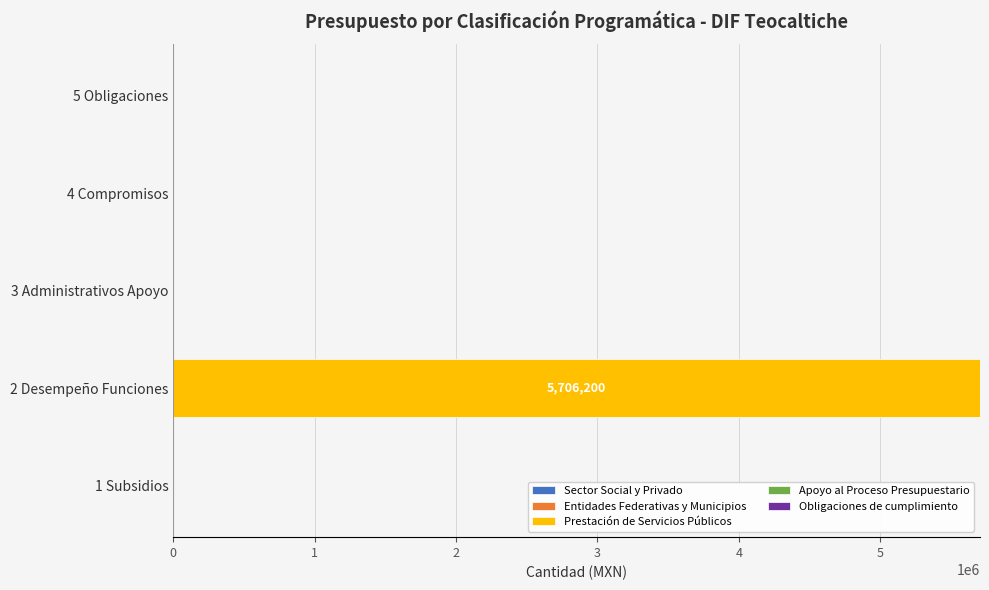

At which category does the chart reach its peak across all series?

2 Desempeño Funciones